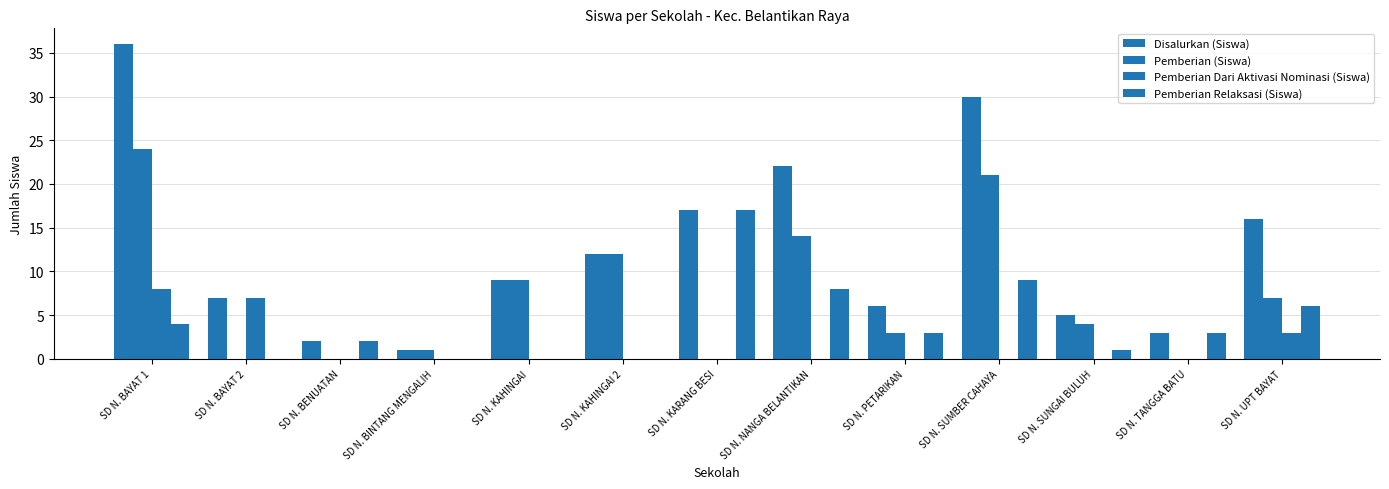

What is the value of the Pemberian Relaksasi (Siswa) bar at the 9th from the left?

3